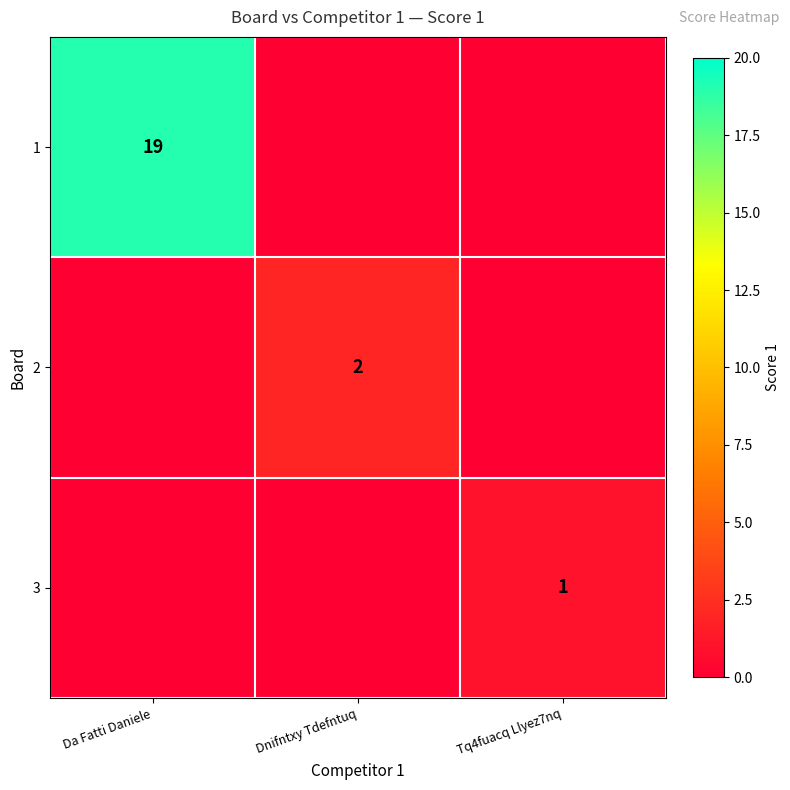

The 3 series shows 2 at Tq4fuacq Llyez7nq. True or false?

False